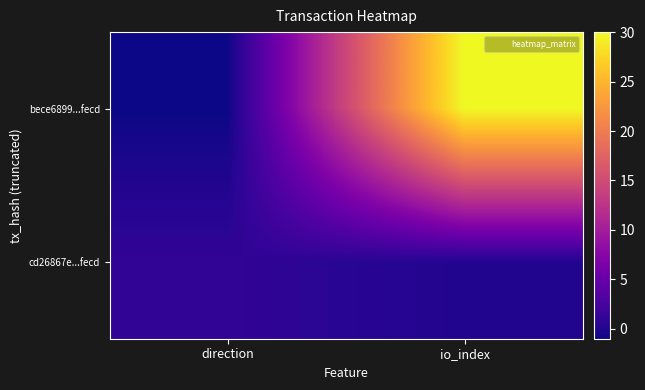

Which category has the lowest value across all series?

direction